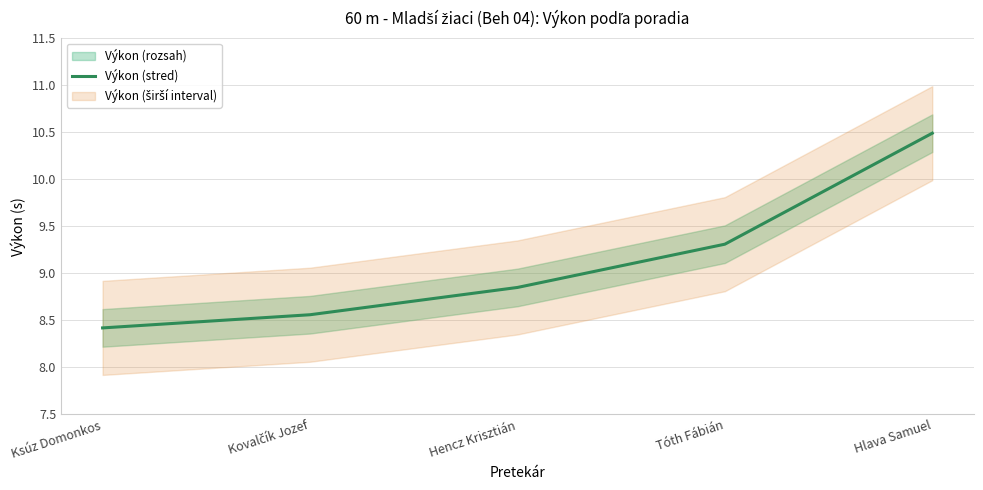

True or false: the data has more than 0 interior local peaks.

False